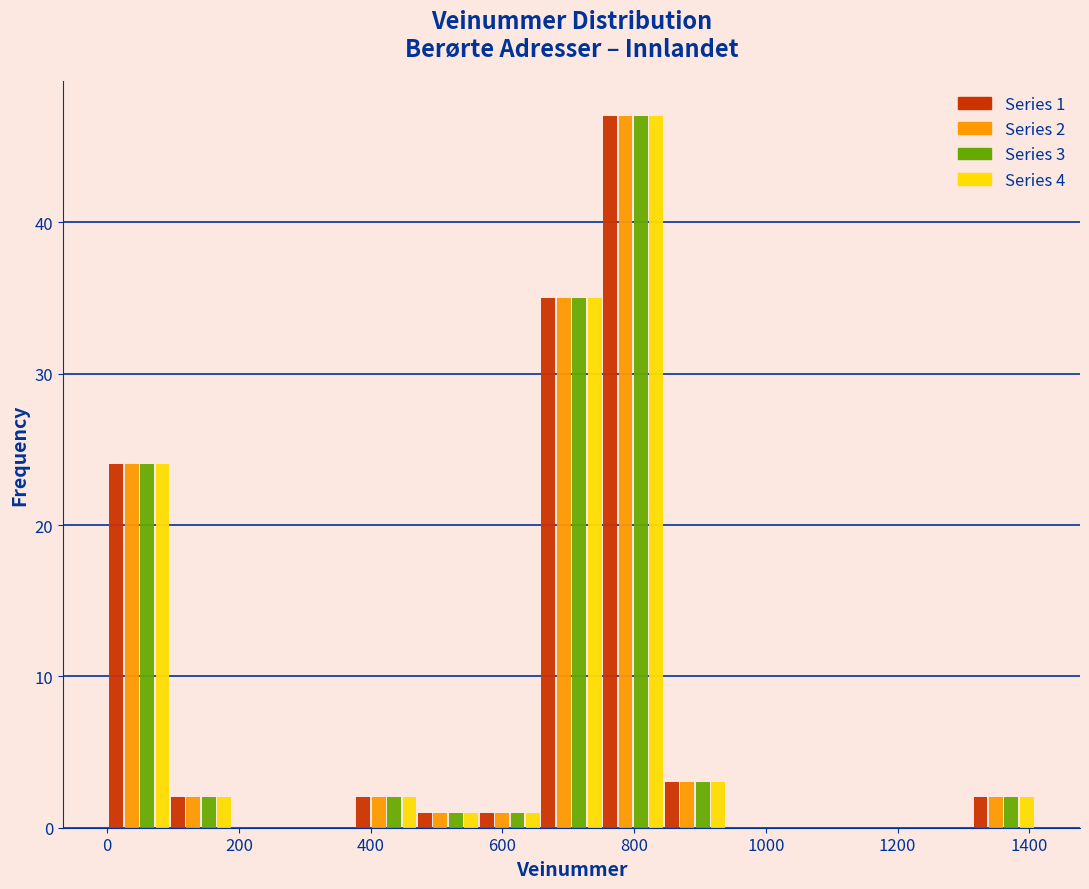

In the Series 4 series, which range on the x-axis has the tallest bar?

760 to 840